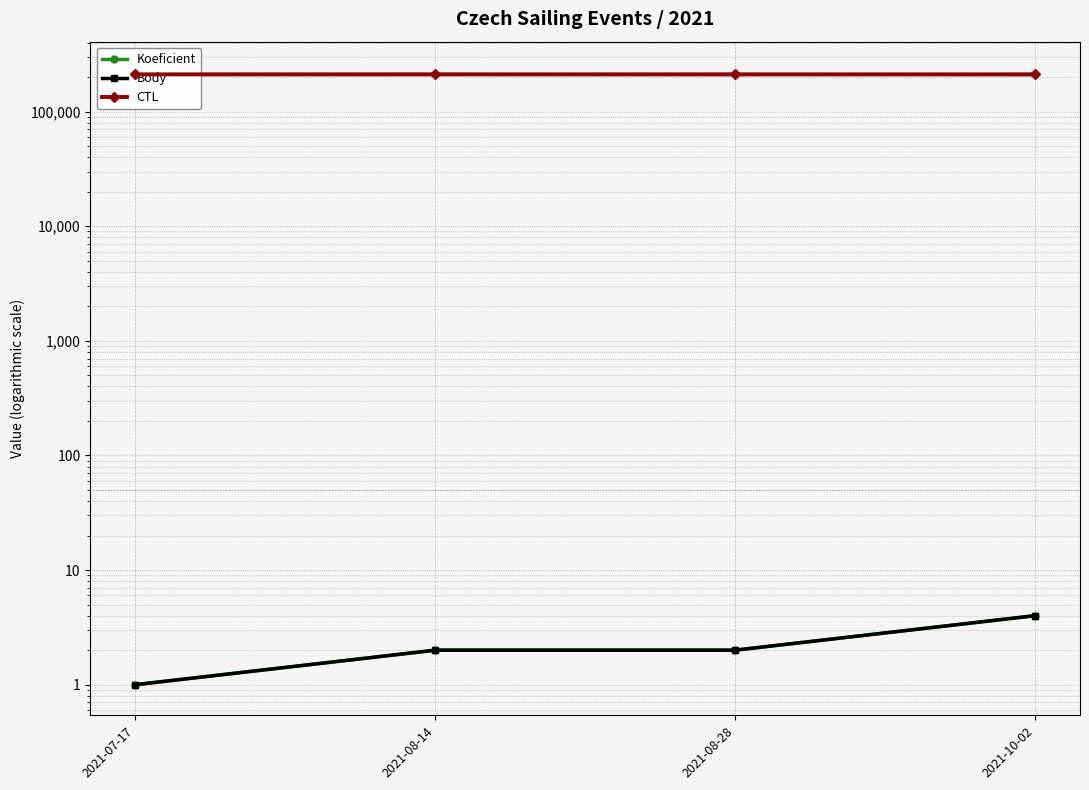

How many Body values are between 2 and 4?

3